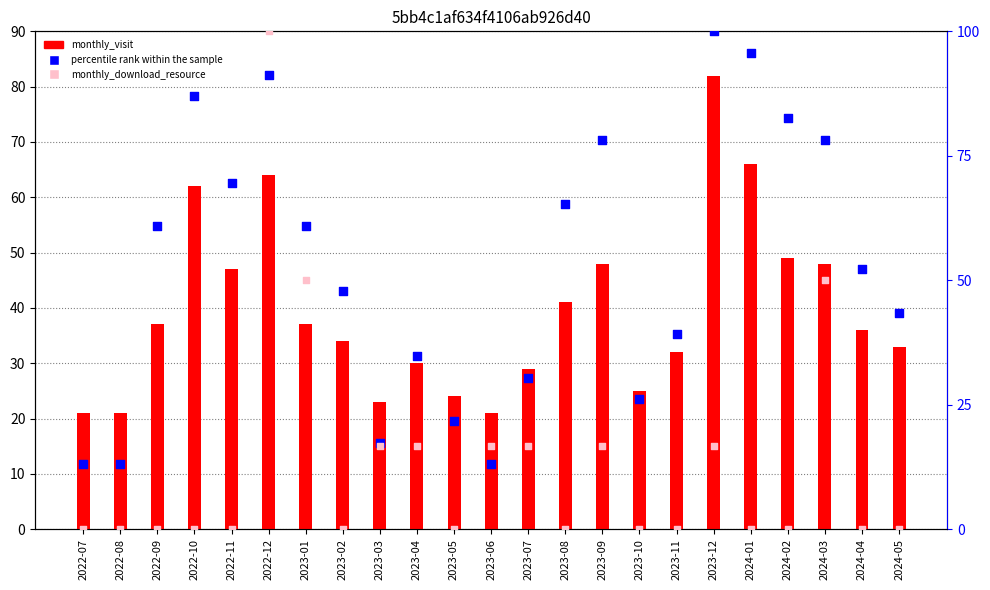

At which category is the sum across all series the highest?

2022-12